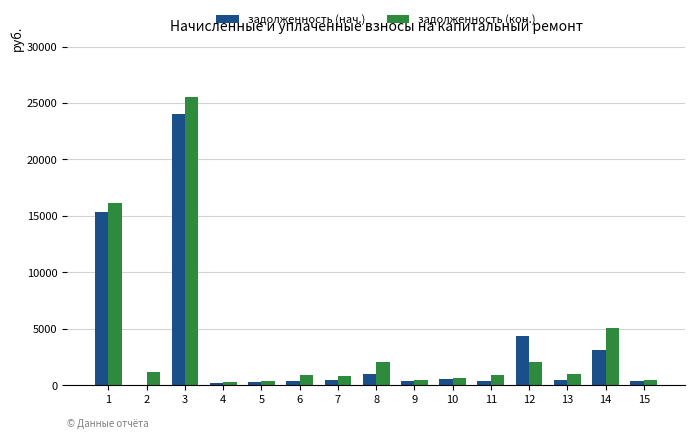

What is the sum of all задолженность (кон.) values?

57854.3